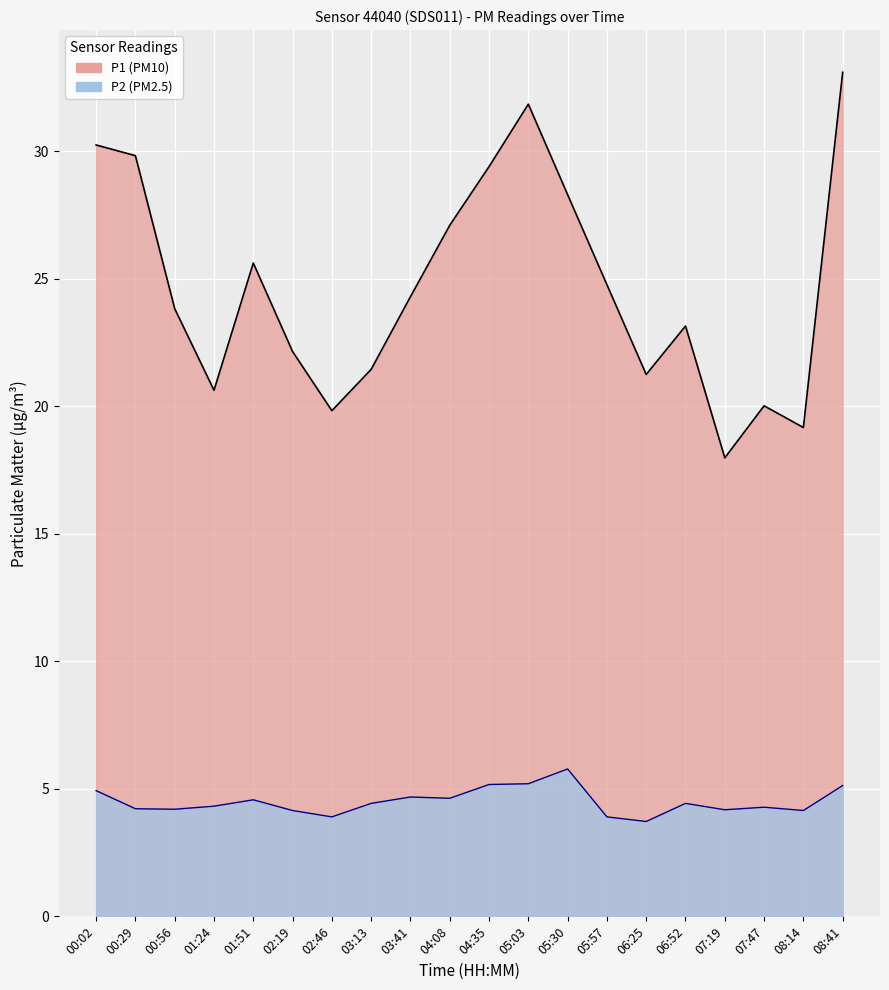

What is the sum of all P1 values?

494.0